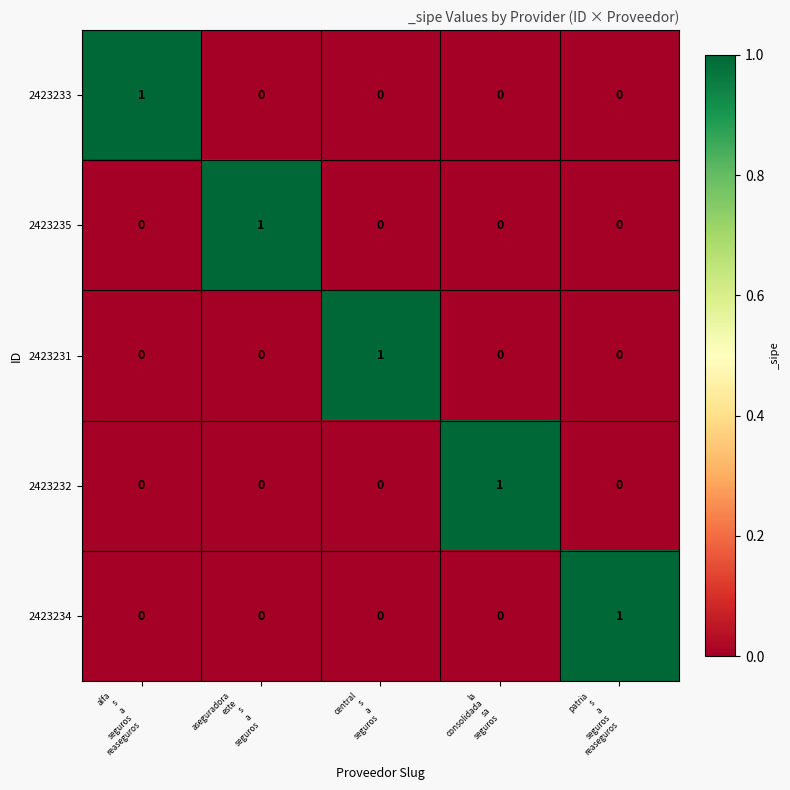

How many 2423232 values are between 0 and 1?

5